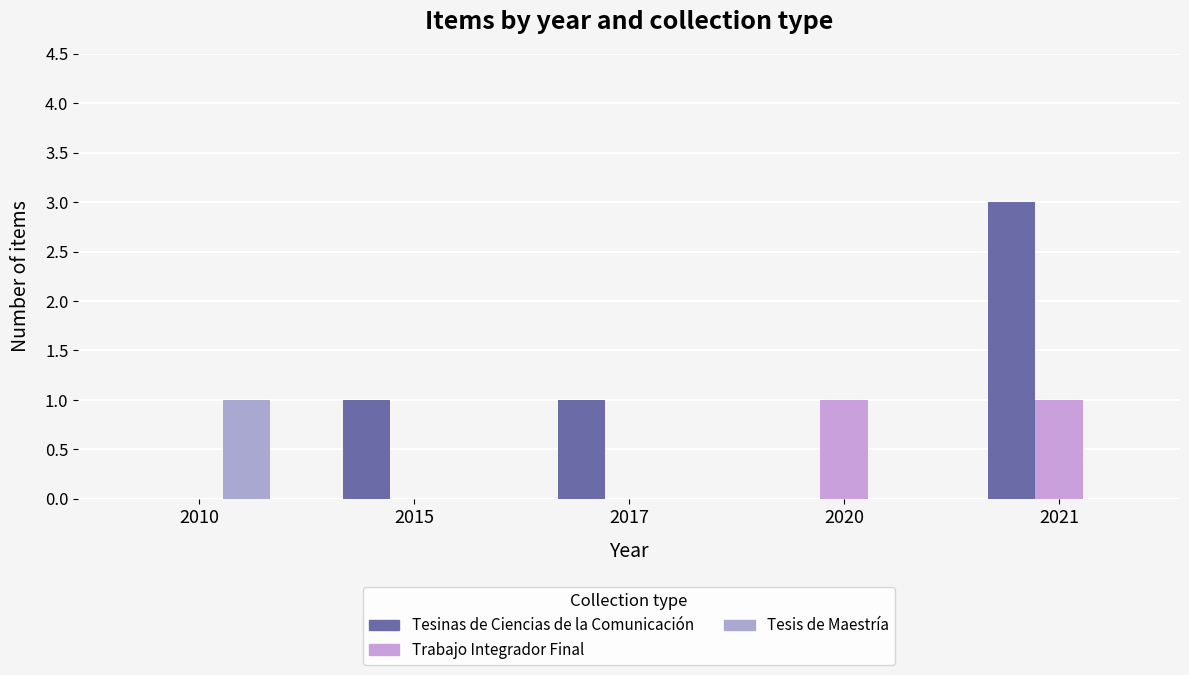

Which category has the highest value in the Trabajo Integrador Final series?

2020